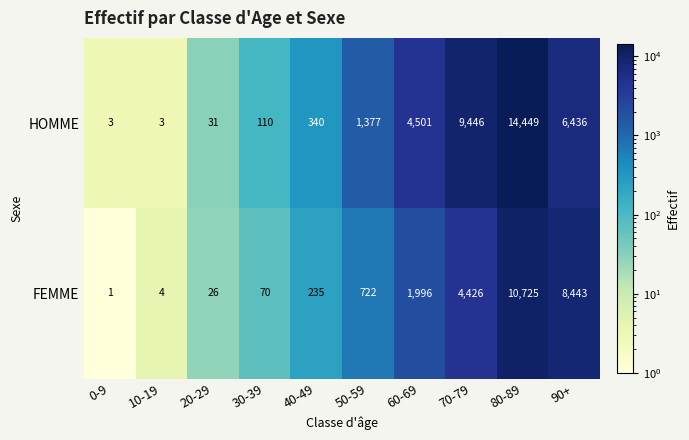

Is it true that FEMME equals 1370 at 60-69?

False